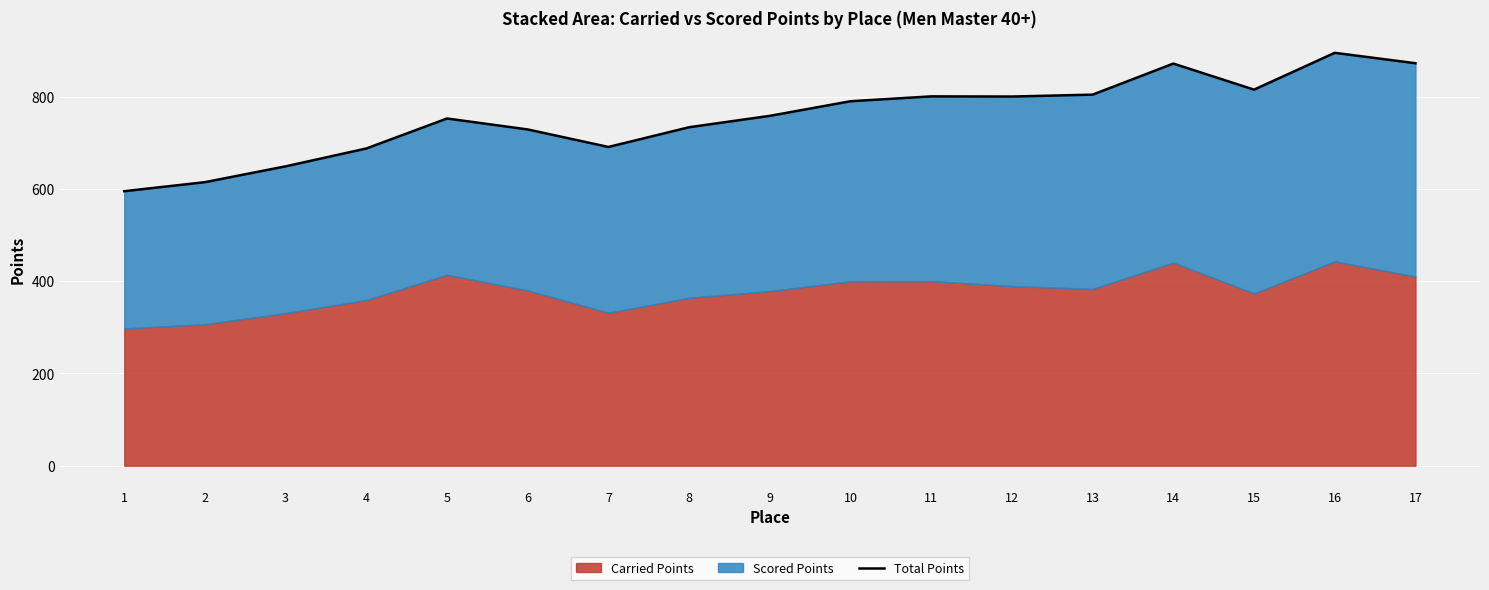

The chart shows a value of 852.5 at 3. True or false?

False